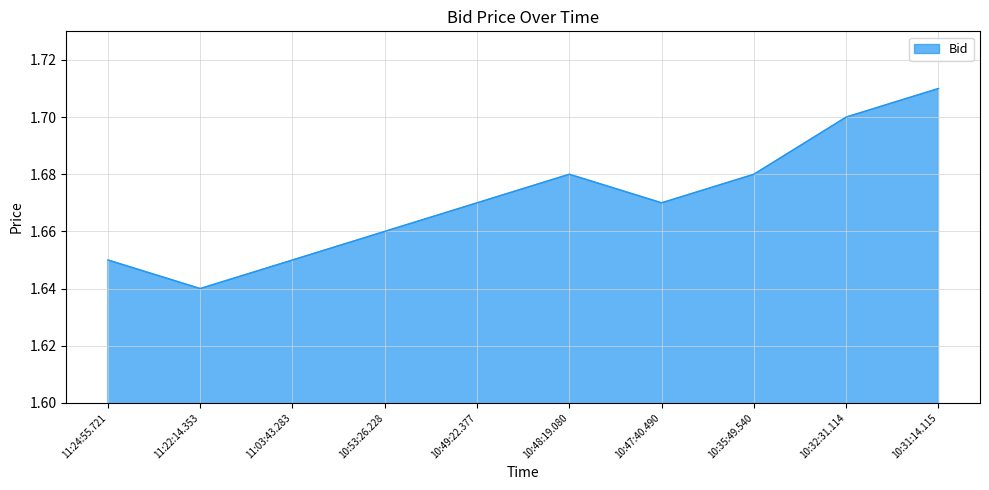

True or false: the data shows 2.2 at 10:35:49.540.

False